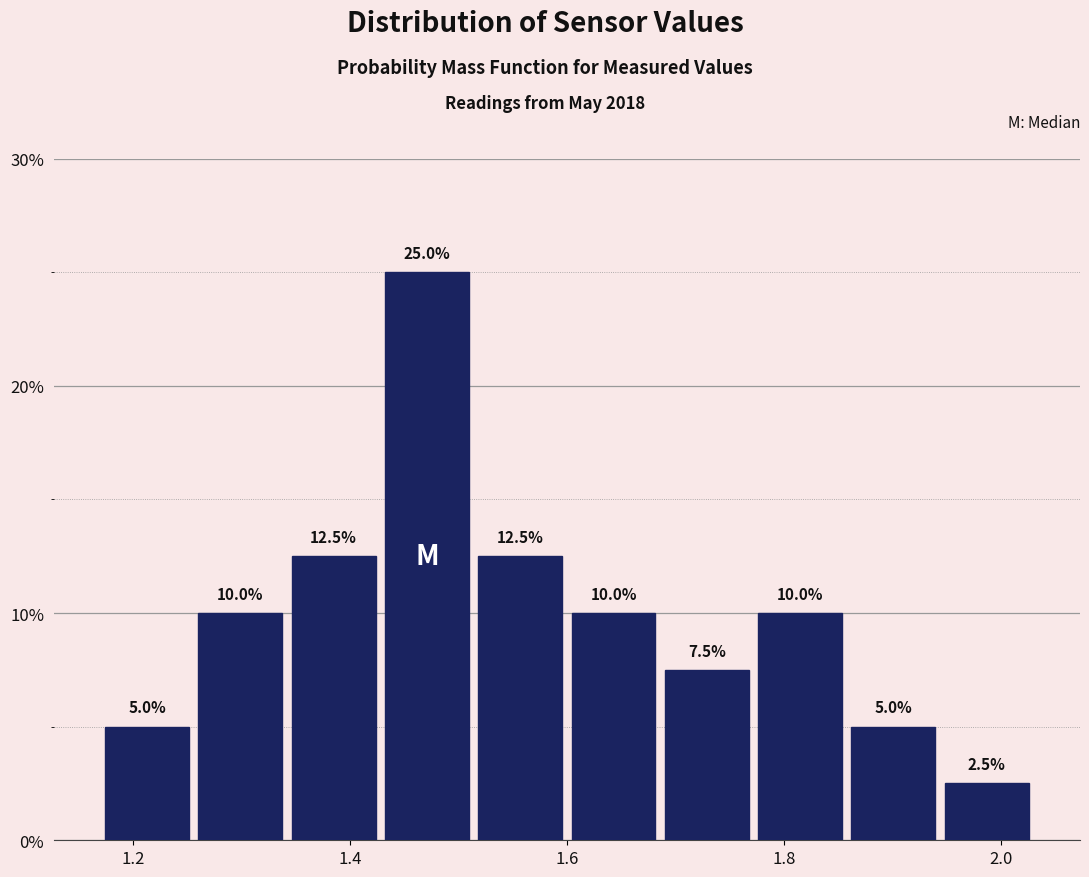

How tall is the bar that spans 1.514 to 1.600 on the x-axis? The bar edges are not printed on the chart, so give them approximately, as read against the axis.

12.5